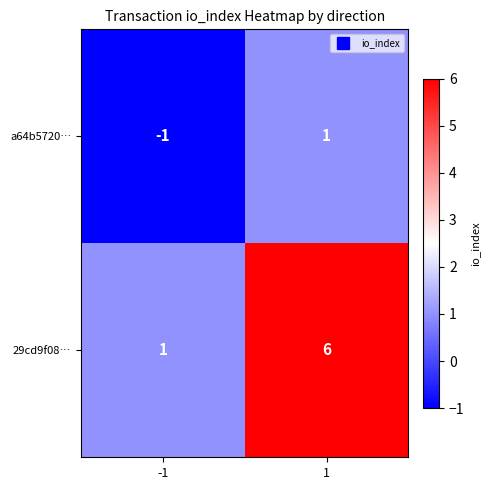

At how many categories does at least one series exceed 3?

1